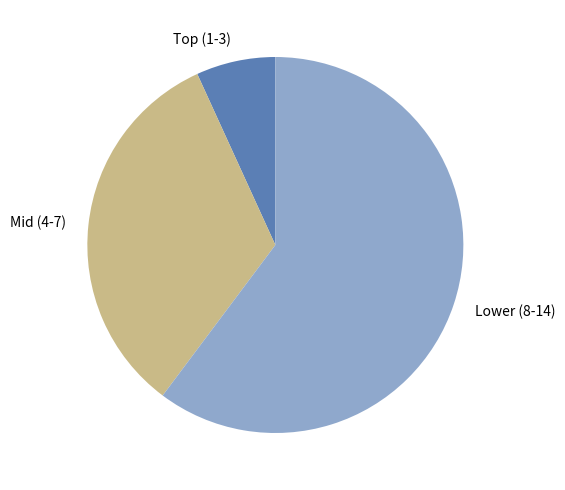

Is the sum of Mid (4-7) and Lower (8-14) greater than half?

Yes